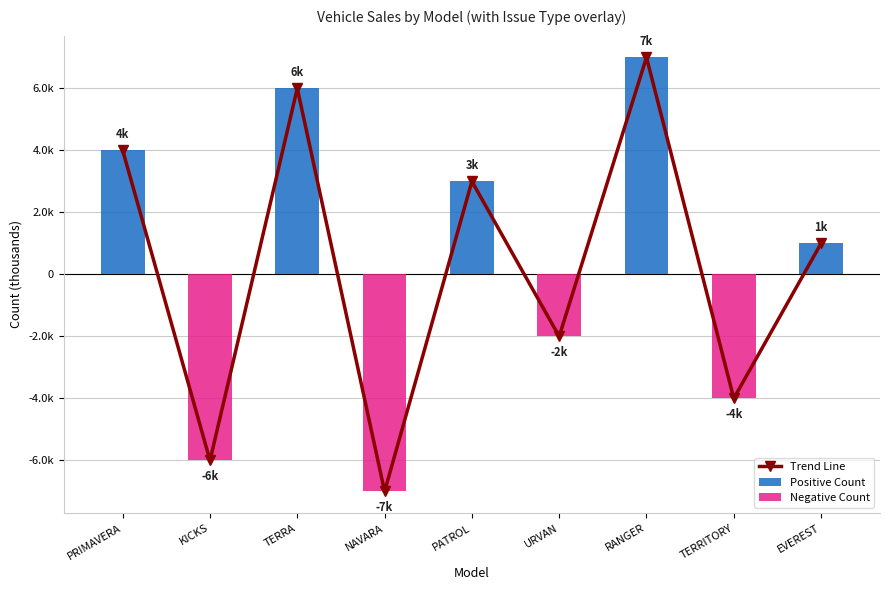

What is the minimum value shown in the chart?

-7000